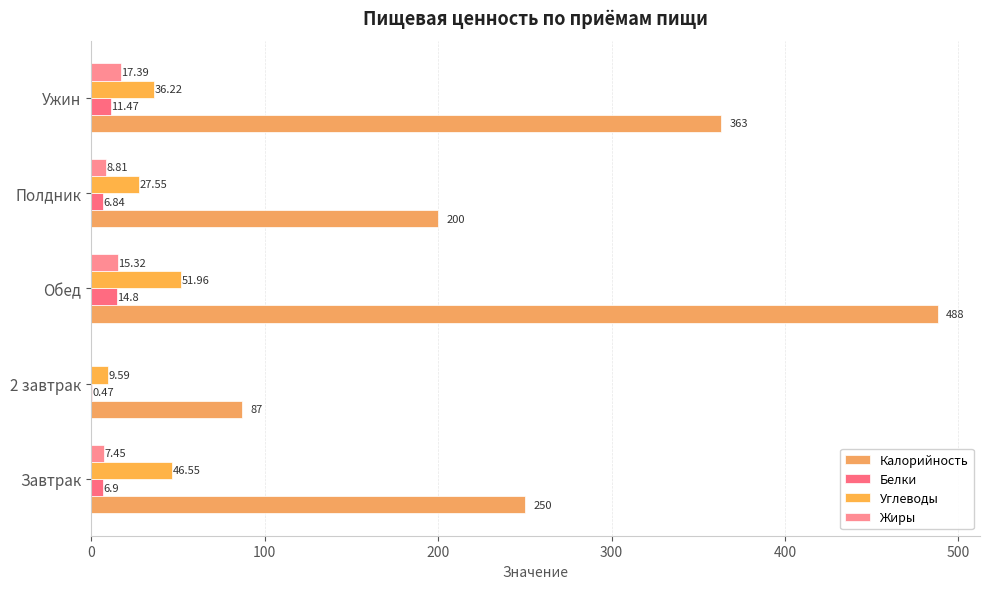

List the series in order of their peak value, highest first.

Калорийность, Углеводы, Жиры, Белки